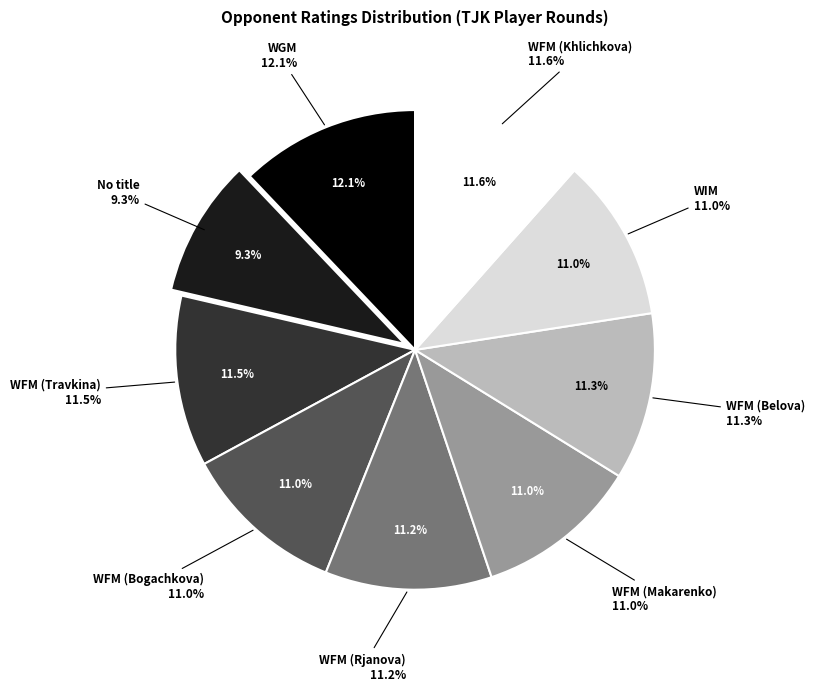

What is the ratio of the value at WFM_Makarenko to the value at WFM_Khlichkova?

1.0